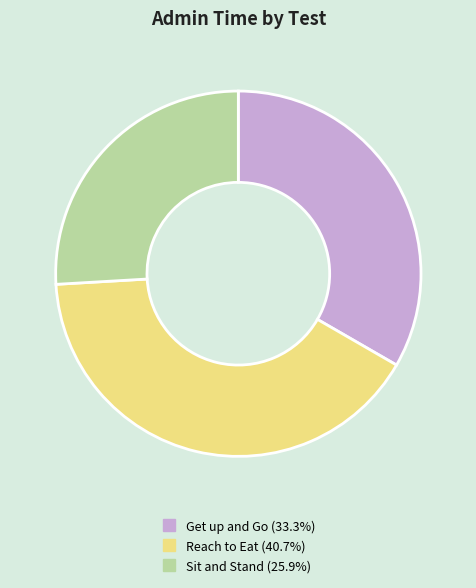

Rank the categories by value from lowest to highest.

Sit and Stand, Get up and Go, Reach to Eat